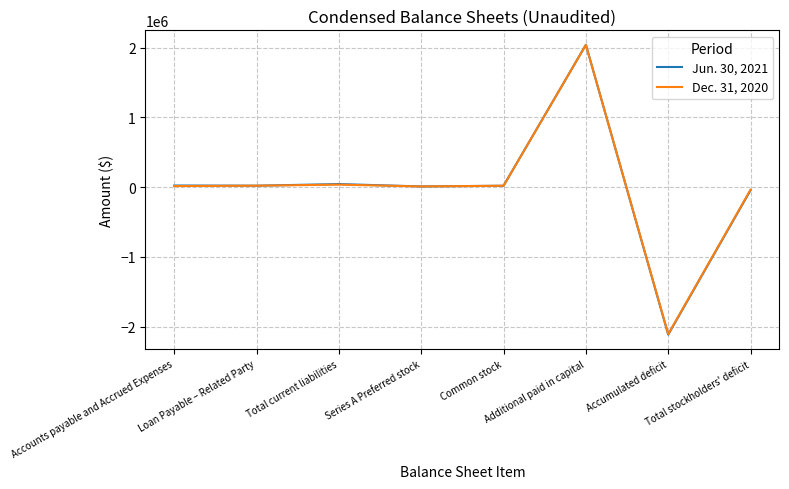

What is the maximum value shown in the chart?

2038470